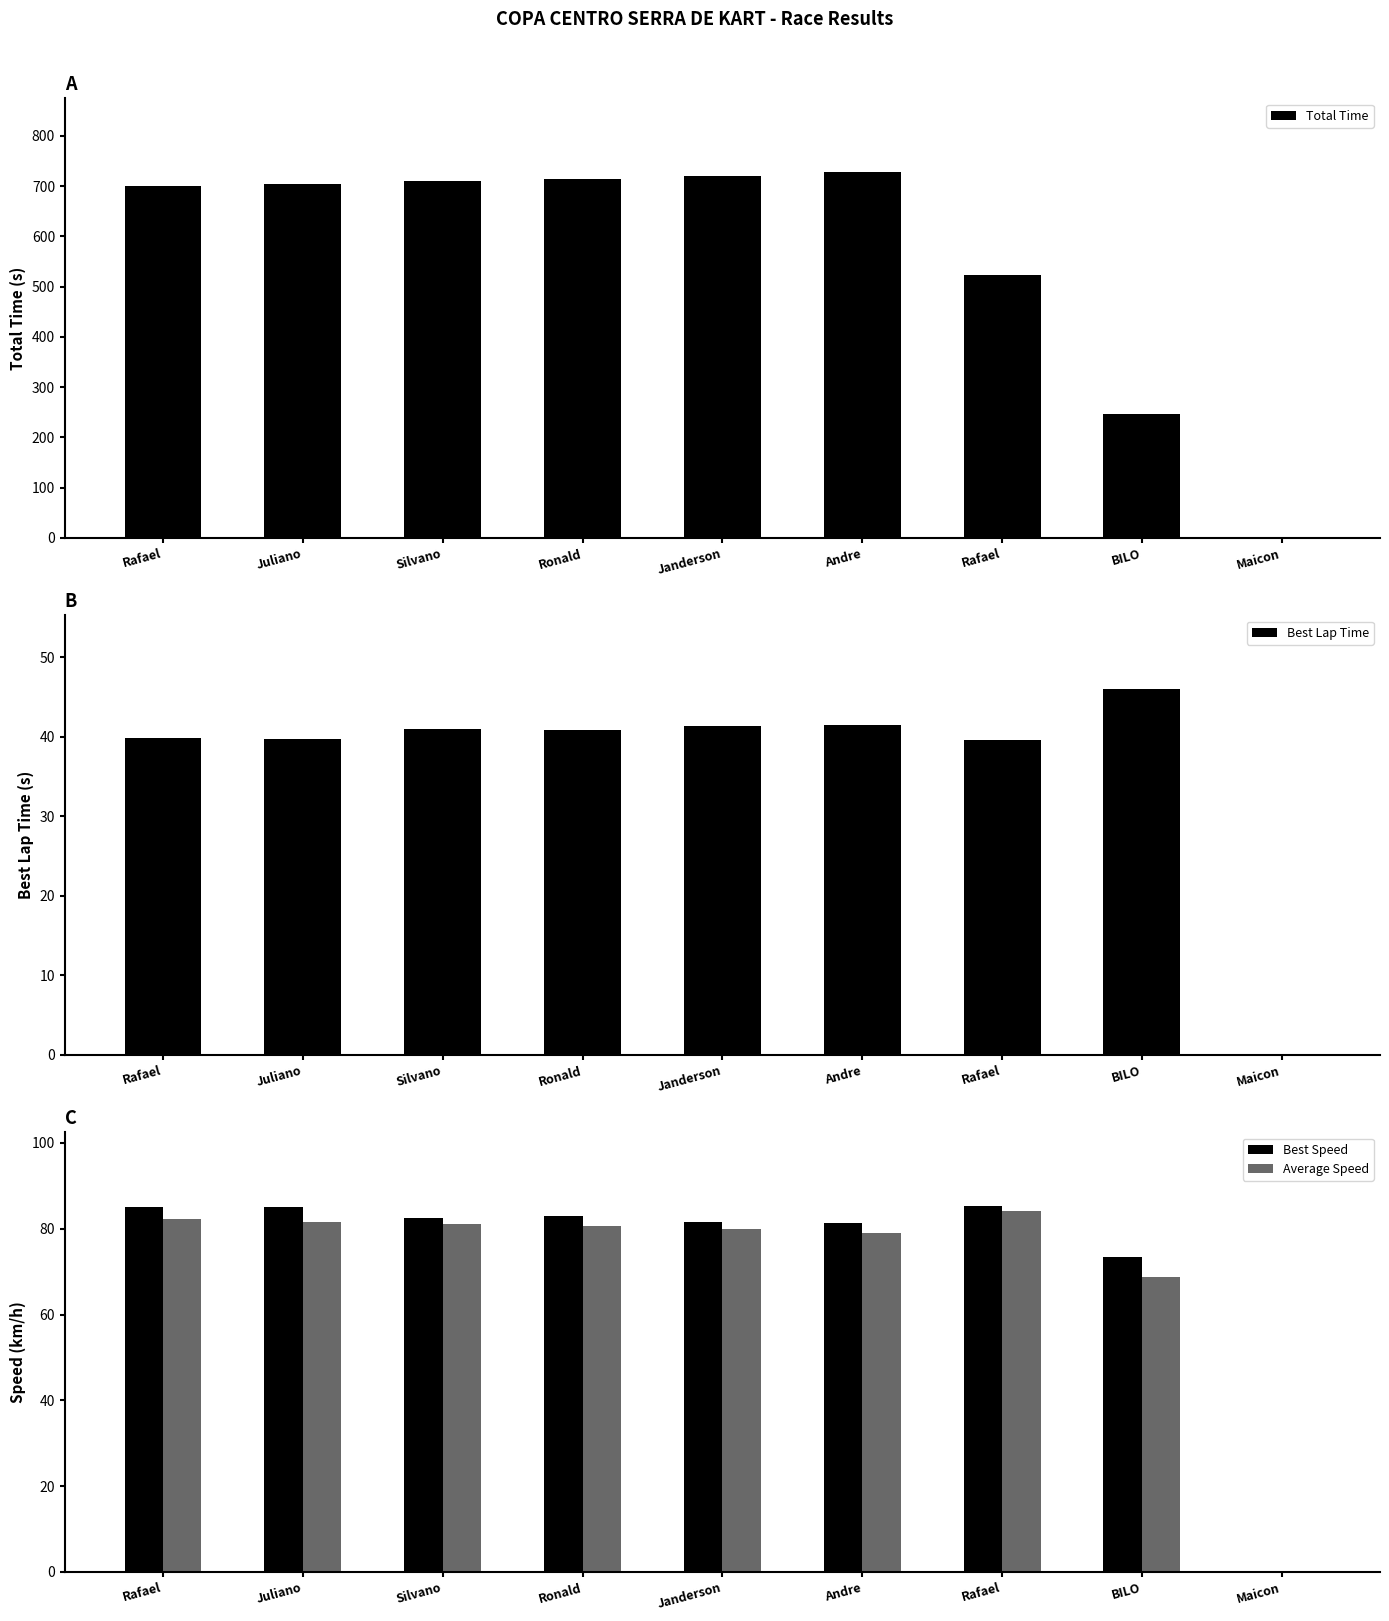

Does the chart contain stacked bars?

No